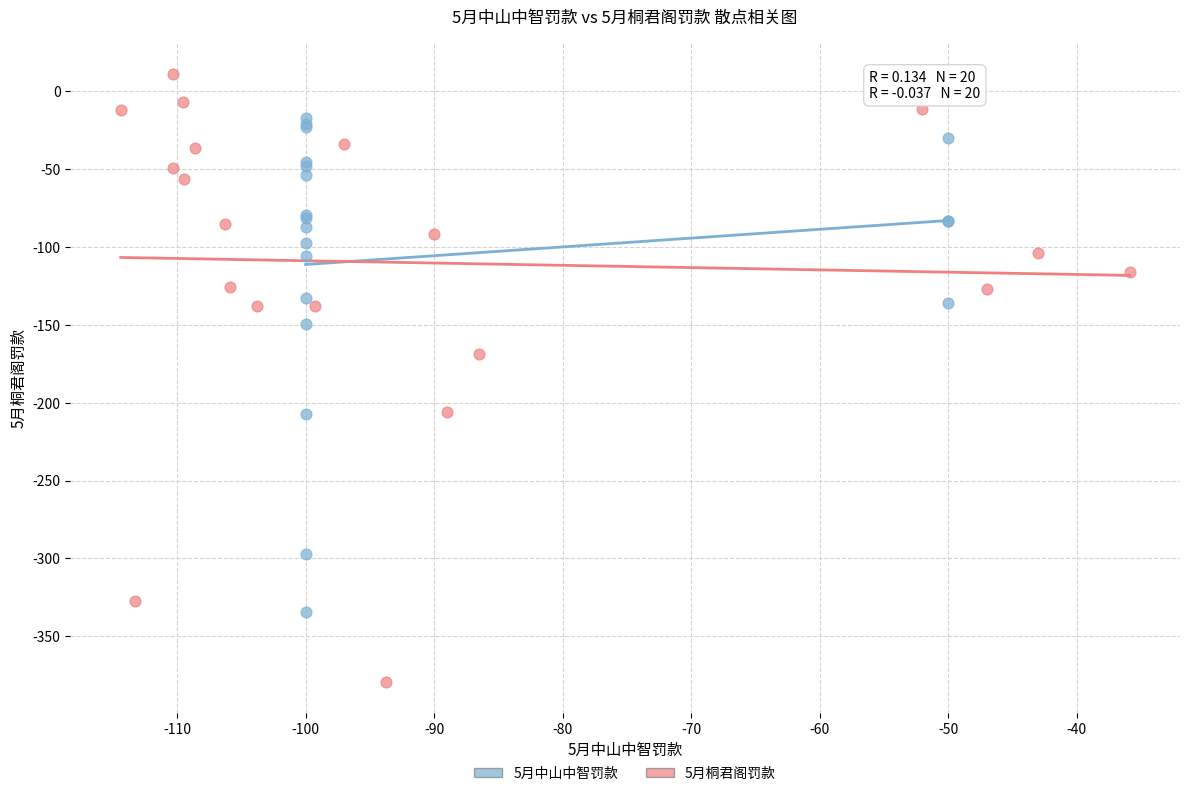

Which series has the widest spread of Y values?

5月桐君阁罚款